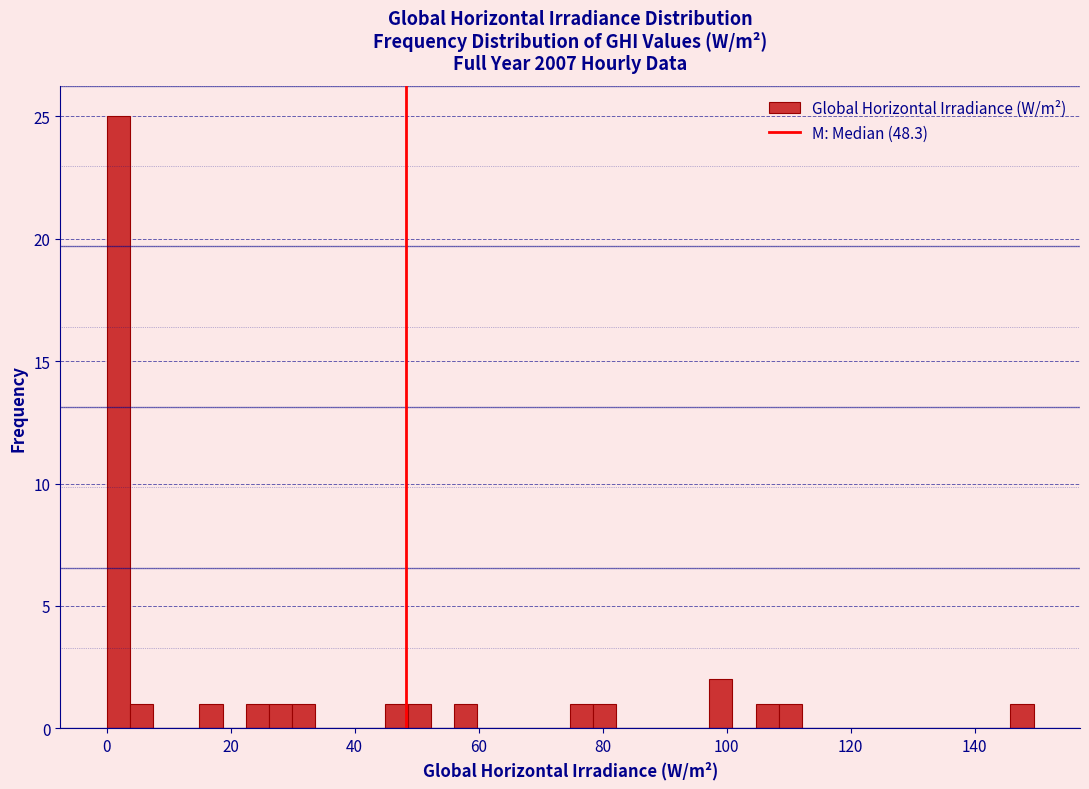

Around what value on the x-axis is the tallest bar? Give the approximate position of its centre, as read against the axis.

2